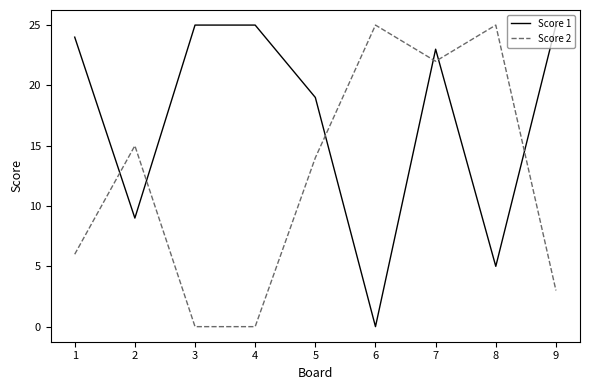

How many distinct data groups are displayed?

2